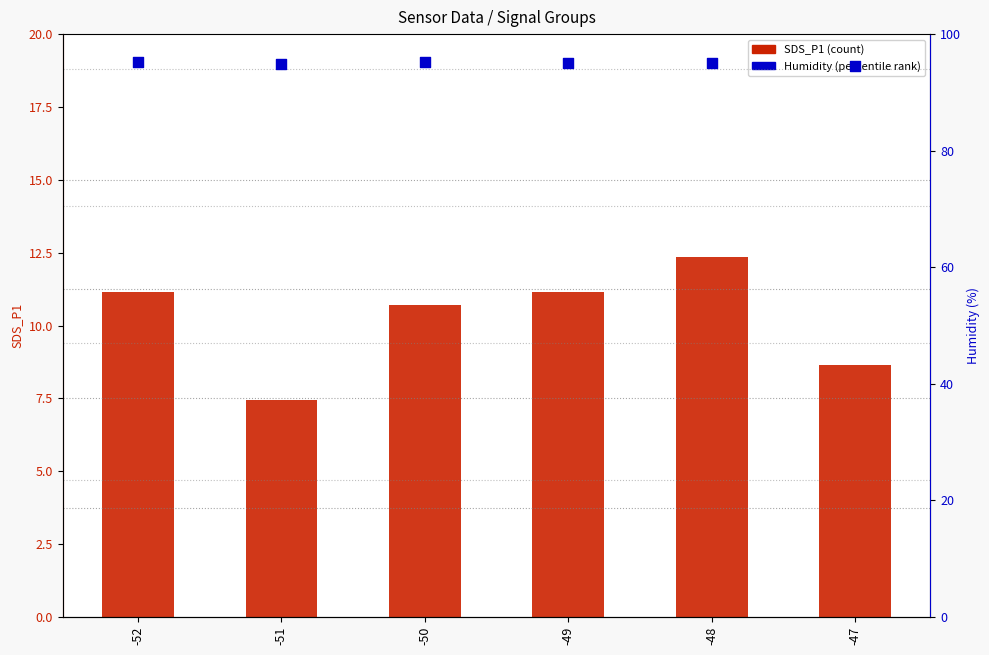

Which series reaches the maximum Y coordinate?

Humidity (percentile rank)